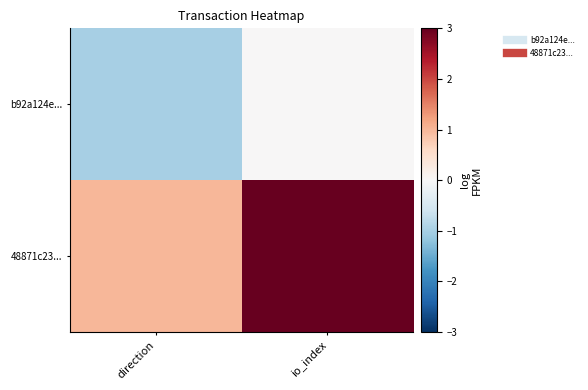

Reading left to right, what are all the values shown in this chart?

b92a124e...: direction=-1	io_index=0
48871c23...: direction=1	io_index=3